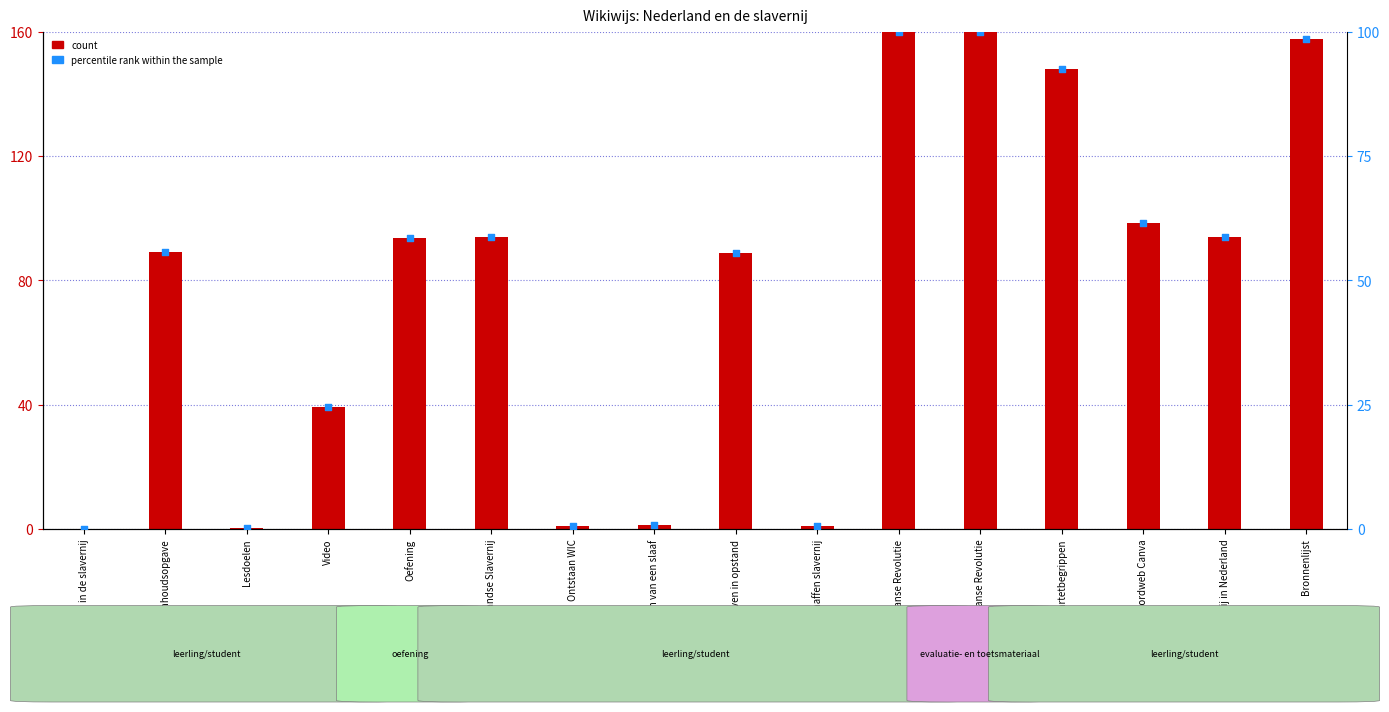

At how many categories does at least one series exceed 34?

11